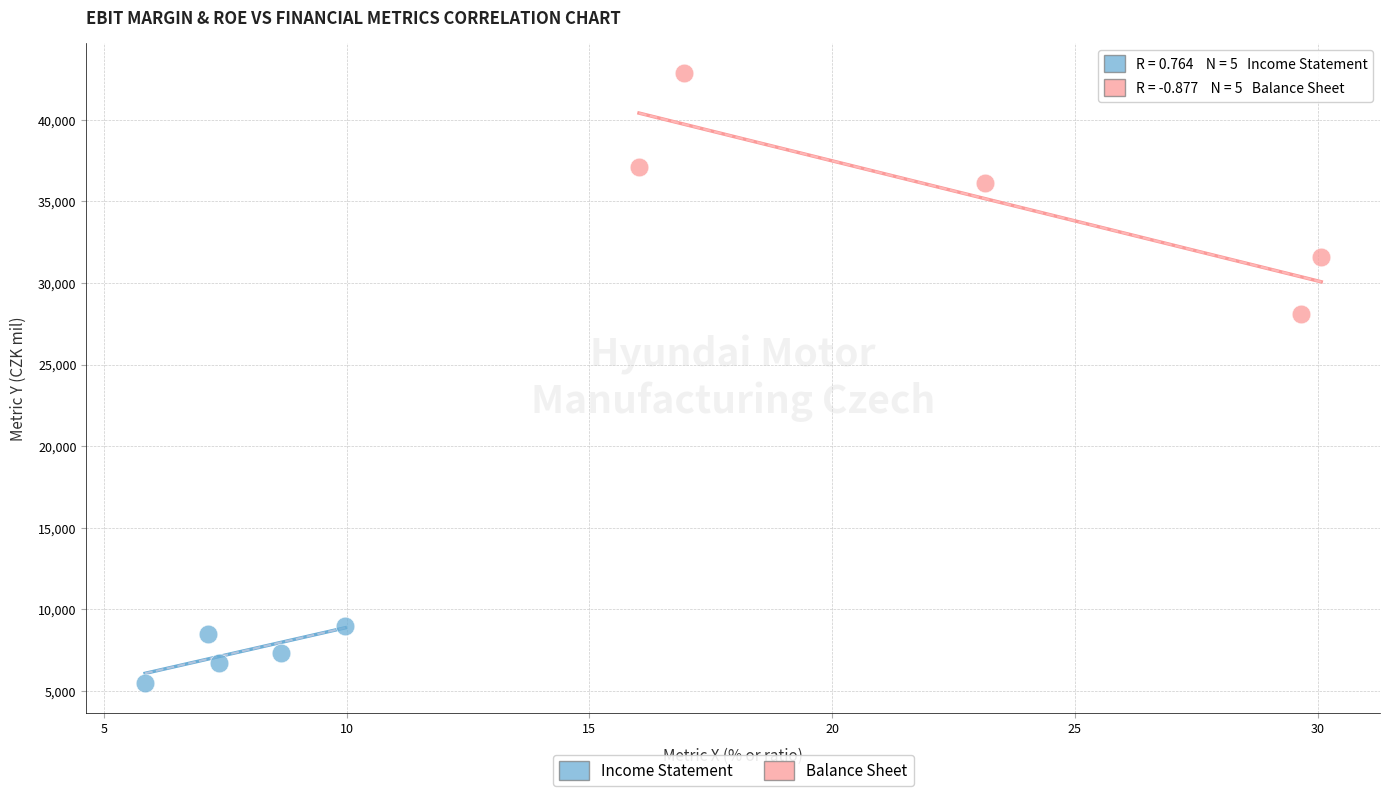

Which series reaches the maximum Y coordinate?

Balance Sheet